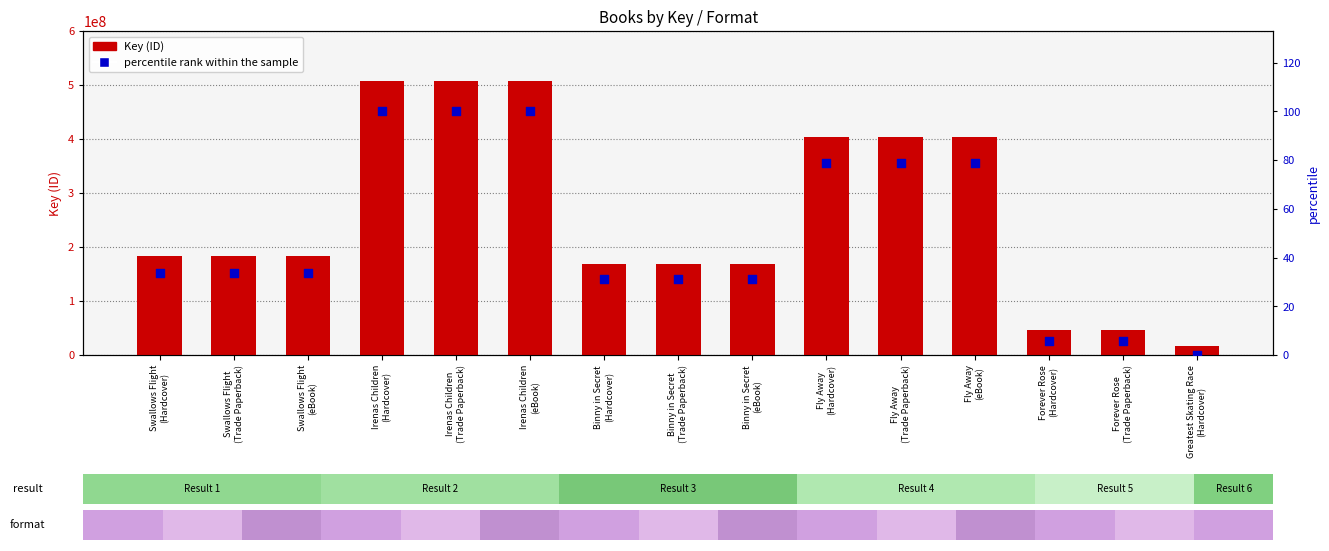

What is the total value across all series at Binny in Secret
(eBook)?

168523838.0